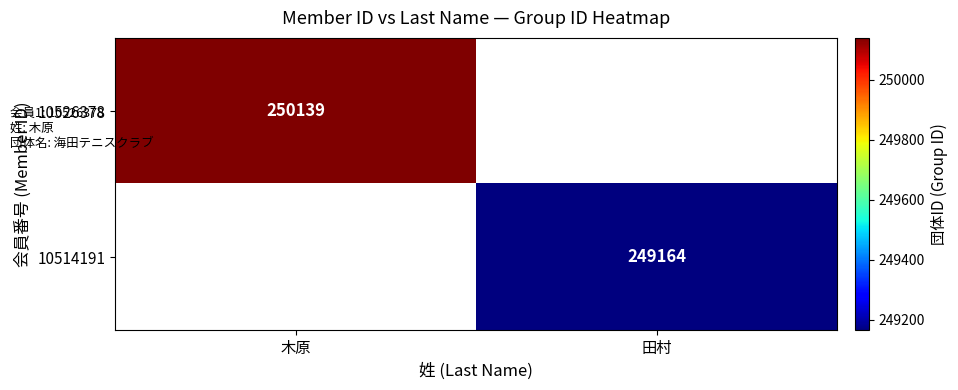

What is the maximum value shown in the chart?

250139.0